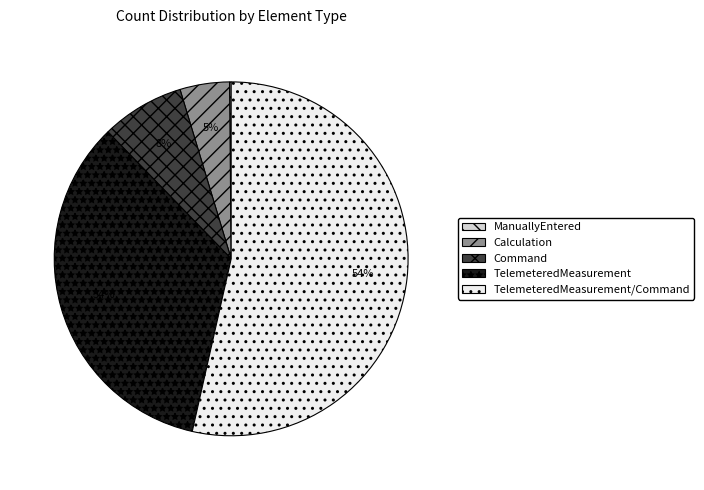

Which slice is the largest?

TelemeteredMeasurement/Command